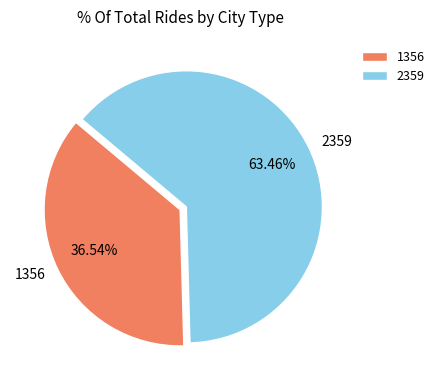

Which category accounts for the majority?

2359